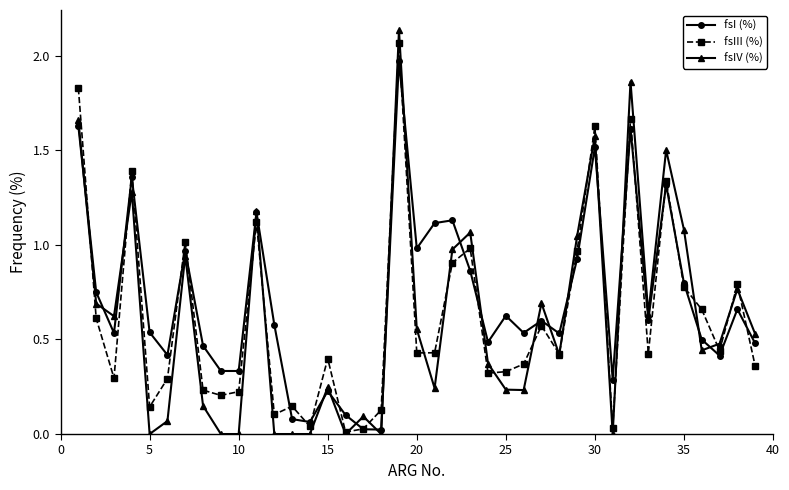

How many interior local peaks does the fsI (%) series have?

12